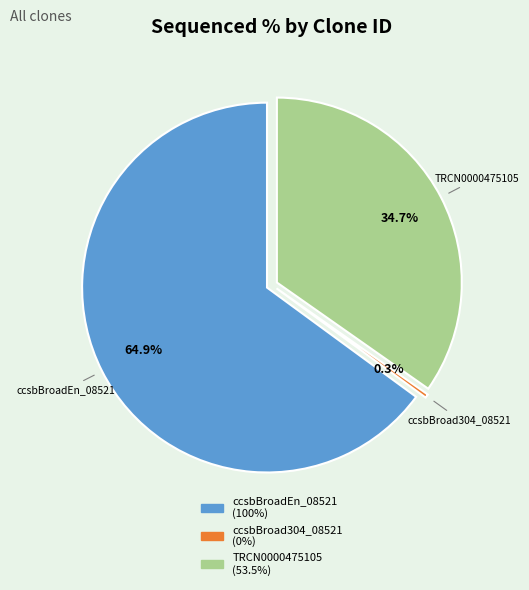

The ccsbBroadEn_08521 slice represents 75% of the pie. True or false?

False